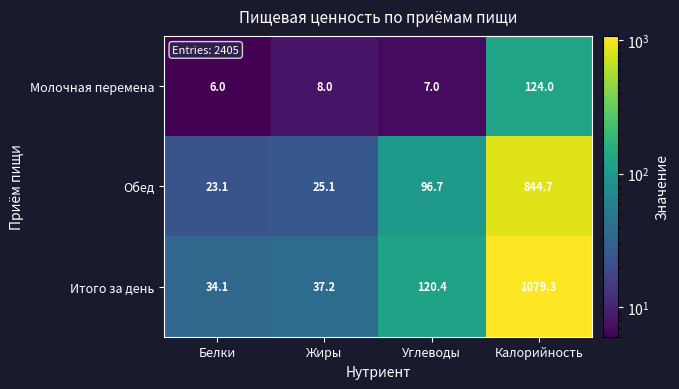

What is the sum of the Итого за день values at Жиры and Калорийность?

1116.5